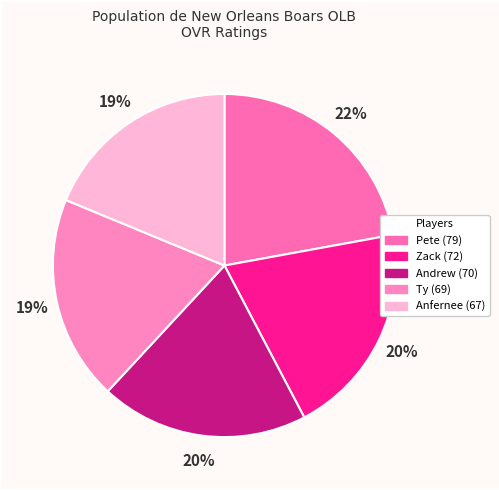

To the nearest percent, what is the difference between the largest and smallest slice percentages?

3%